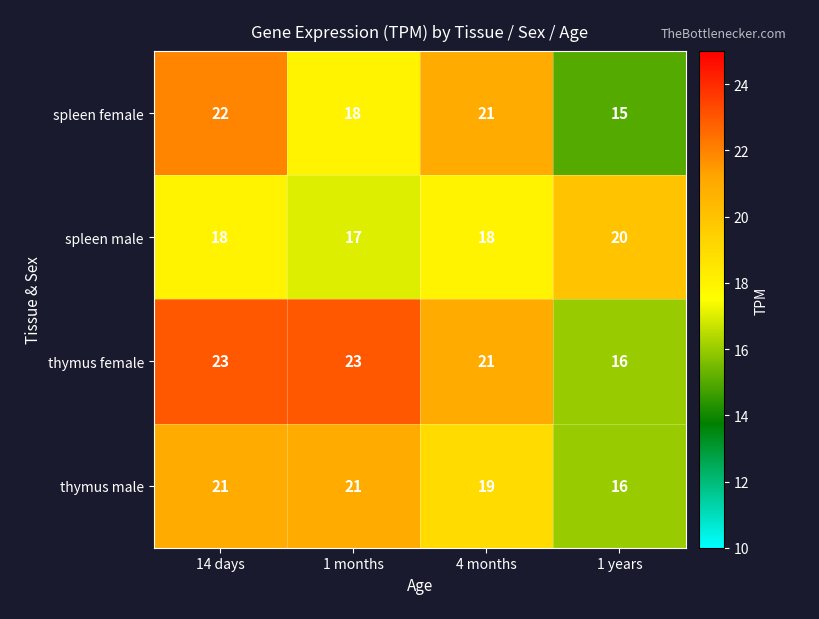

What is the difference between the highest and lowest values at 1 years?

5